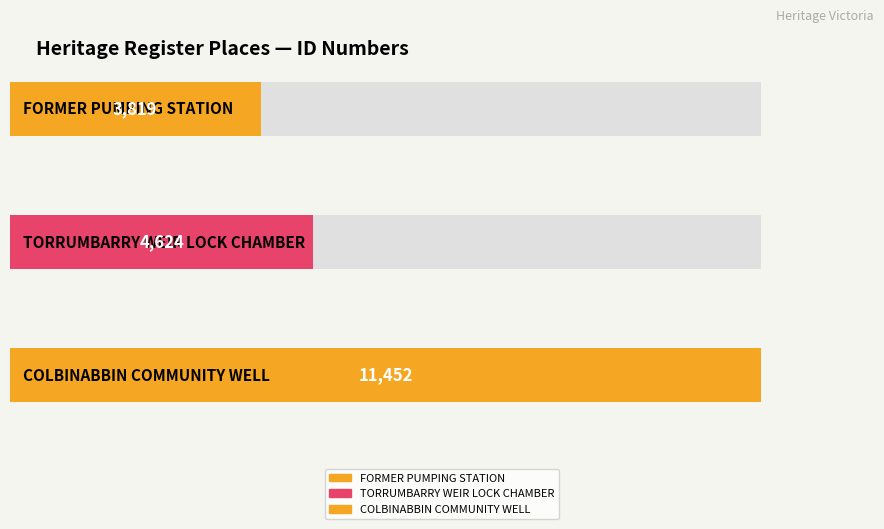

How many bars are there in total?

3